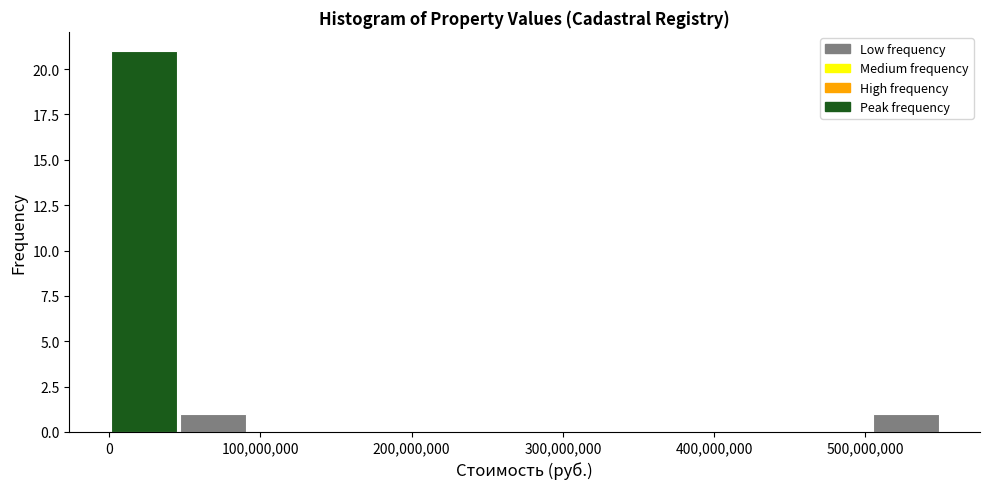

Reading left to right, transcribe this chart: for each bar, give the range it covers on the x-axis and its height. Neither the bar edges nor the heights are printed on the chart, so give them approximately, as read against the axes.

0 to 50000000: 21
50000000 to 90000000: 1
90000000 to 140000000: 0
140000000 to 180000000: 0
180000000 to 230000000: 0
230000000 to 270000000: 0
270000000 to 320000000: 0
320000000 to 370000000: 0
370000000 to 410000000: 0
410000000 to 460000000: 0
460000000 to 500000000: 0
500000000 to 550000000: 1